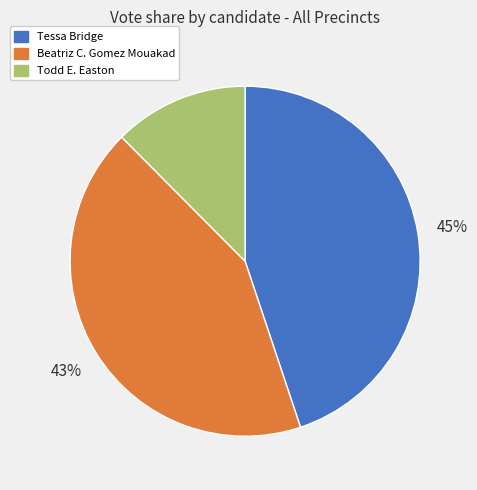

Which has a higher value, Tessa Bridge or Beatriz C. Gomez Mouakad?

Tessa Bridge